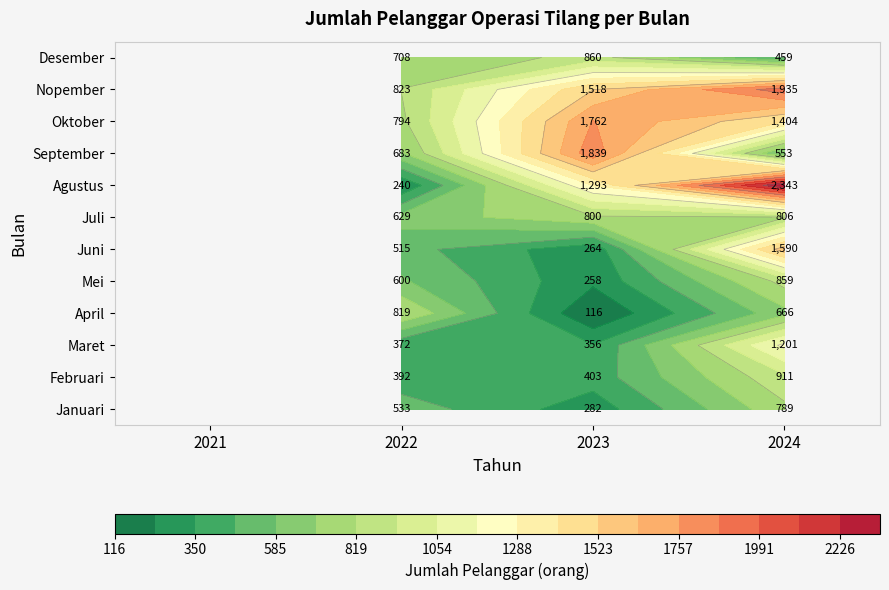

Reading left to right, transcribe all the data shown in this chart.

Januari: 0	533	282	789
Februari: 0	392	403	911
Maret: 0	372	356	1201
April: 0	819	116	666
Mei: 0	600	258	859
Juni: 0	515	264	1590
Juli: 0	629	800	806
Agustus: 0	240	1293	2343
September: 0	683	1839	553
Oktober: 0	794	1762	1404
Nopember: 0	823	1518	1935
Desember: 0	708	860	459